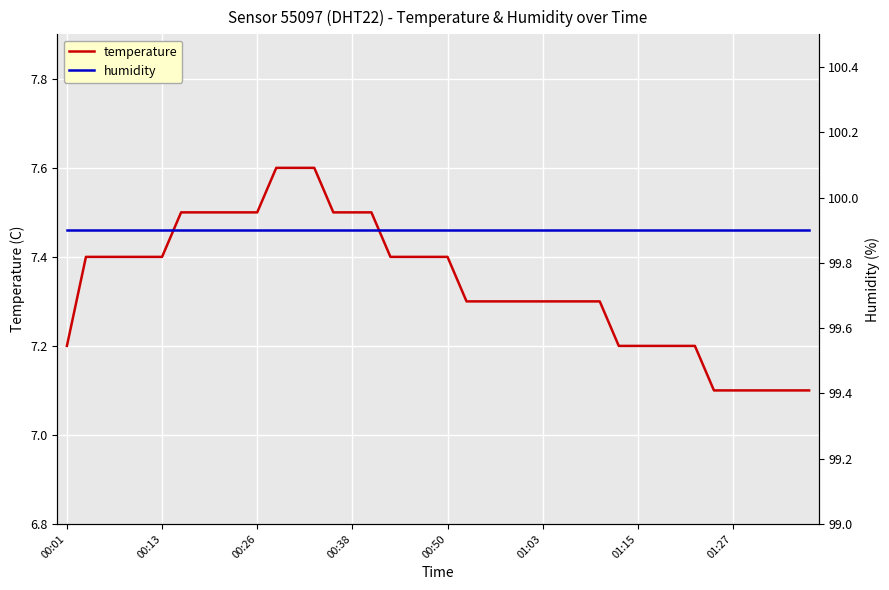

Reading left to right, what are all the values shown in this chart?

temperature: 7.2	7.4	7.4	7.4	7.4	7.4	7.5	7.5	7.5	7.5	7.5	7.6	7.6	7.6	7.5	7.5	7.5	7.4	7.4	7.4	7.4	7.3	7.3	7.3	7.3	7.3	7.3	7.3	7.3	7.2	7.2	7.2	7.2	7.2	7.1	7.1	7.1	7.1	7.1	7.1
humidity: 99.9	99.9	99.9	99.9	99.9	99.9	99.9	99.9	99.9	99.9	99.9	99.9	99.9	99.9	99.9	99.9	99.9	99.9	99.9	99.9	99.9	99.9	99.9	99.9	99.9	99.9	99.9	99.9	99.9	99.9	99.9	99.9	99.9	99.9	99.9	99.9	99.9	99.9	99.9	99.9